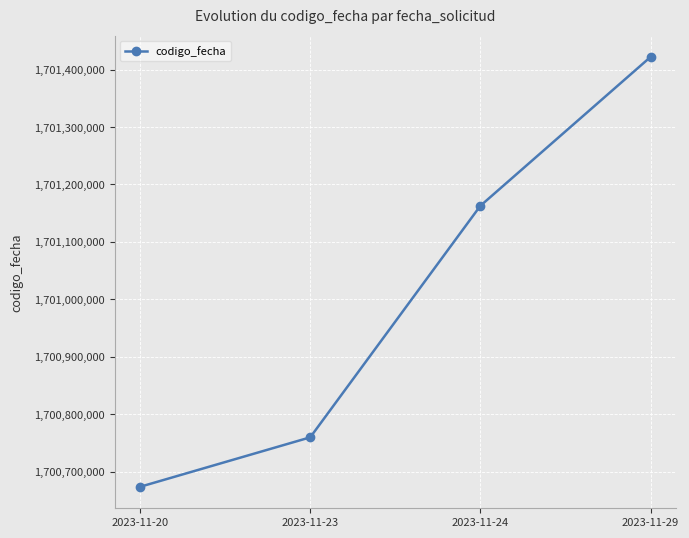

Reading right to left, extract all data points from this chart.

2023-11-29=1701422037	2023-11-24=1701162865	2023-11-23=1700759655	2023-11-20=1700673511